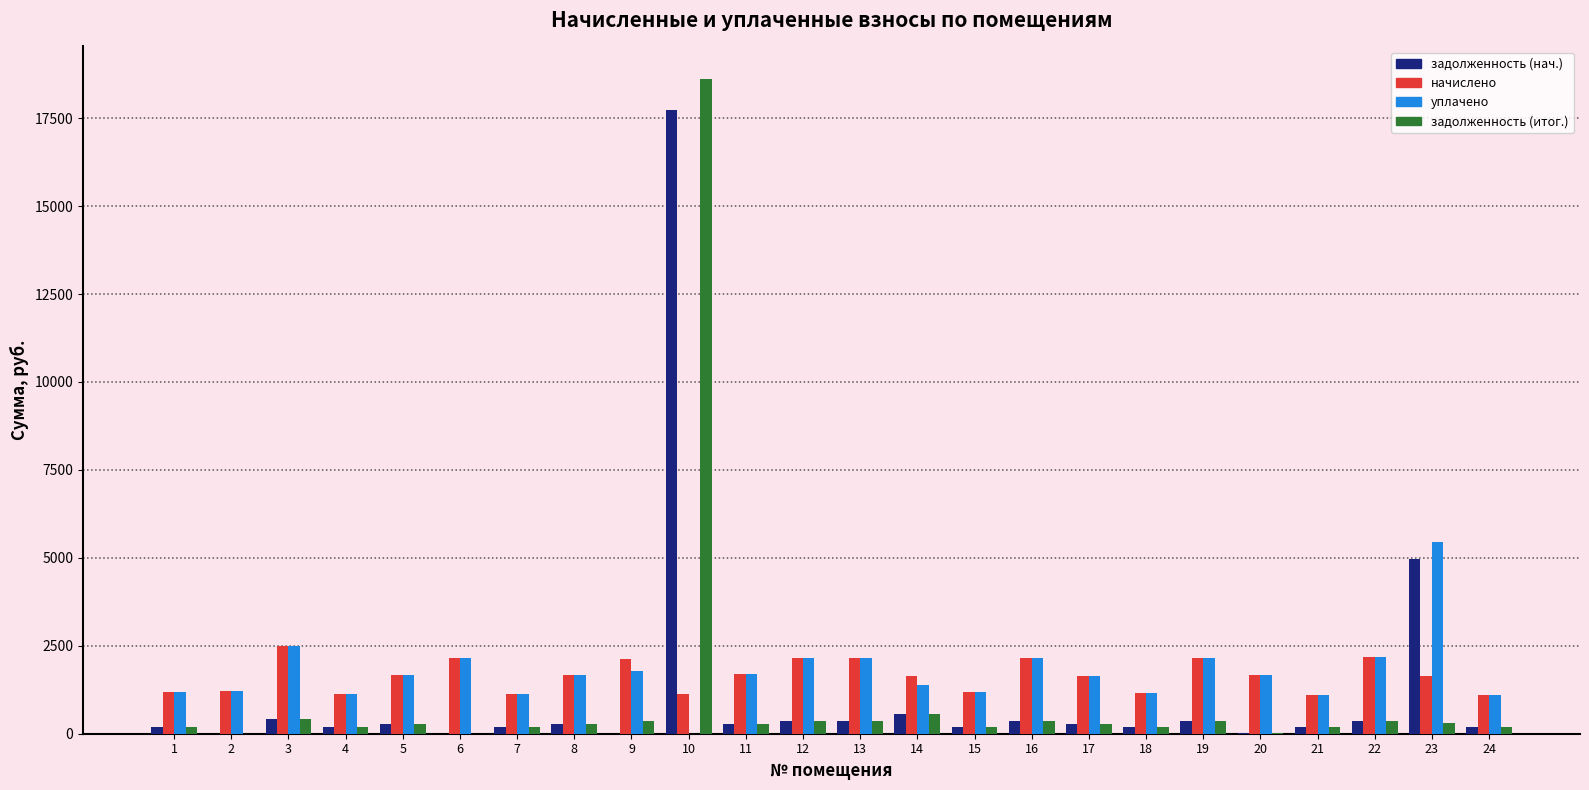

What is the sum of all задолженность (итог.) values?

24483.5